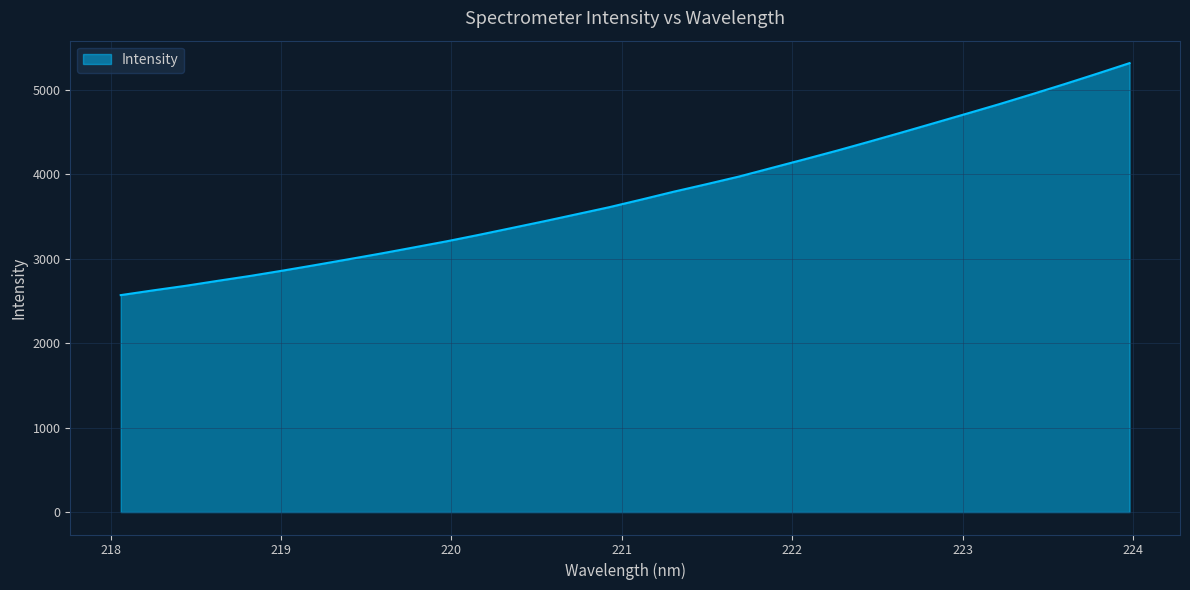

What is the difference between the maximum and minimum values?

2745.5